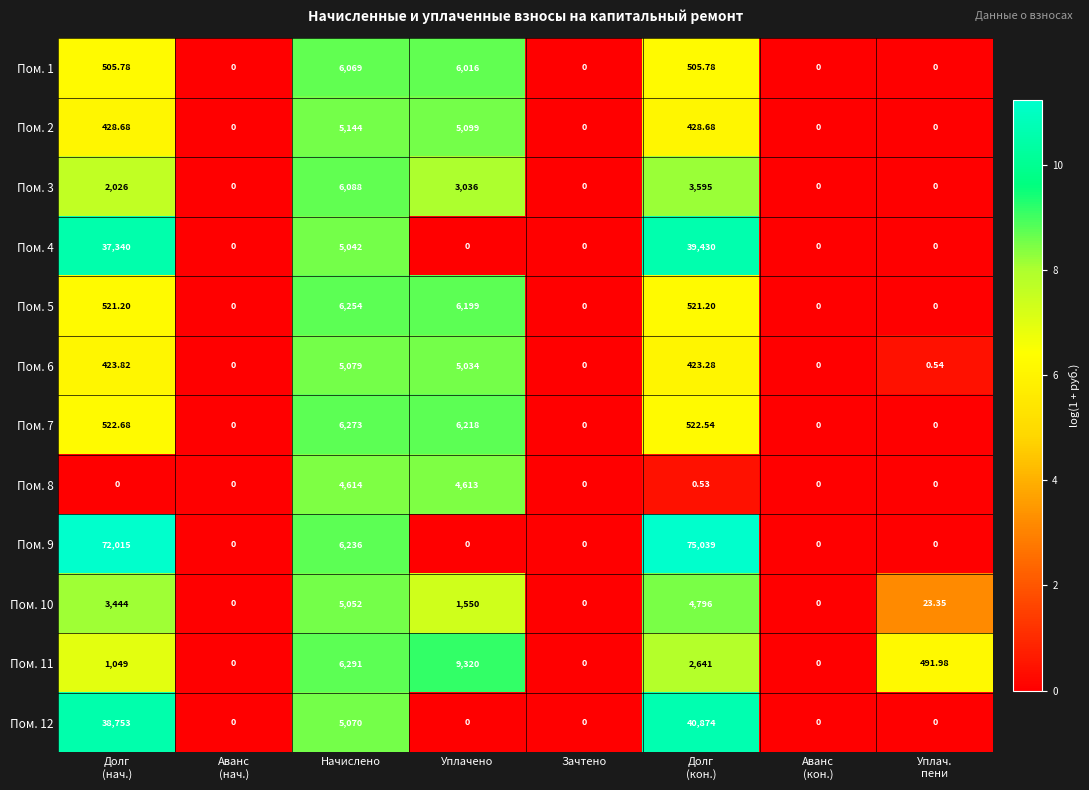

Where is Пом. 12 nearest to the value 20437?

Начислено